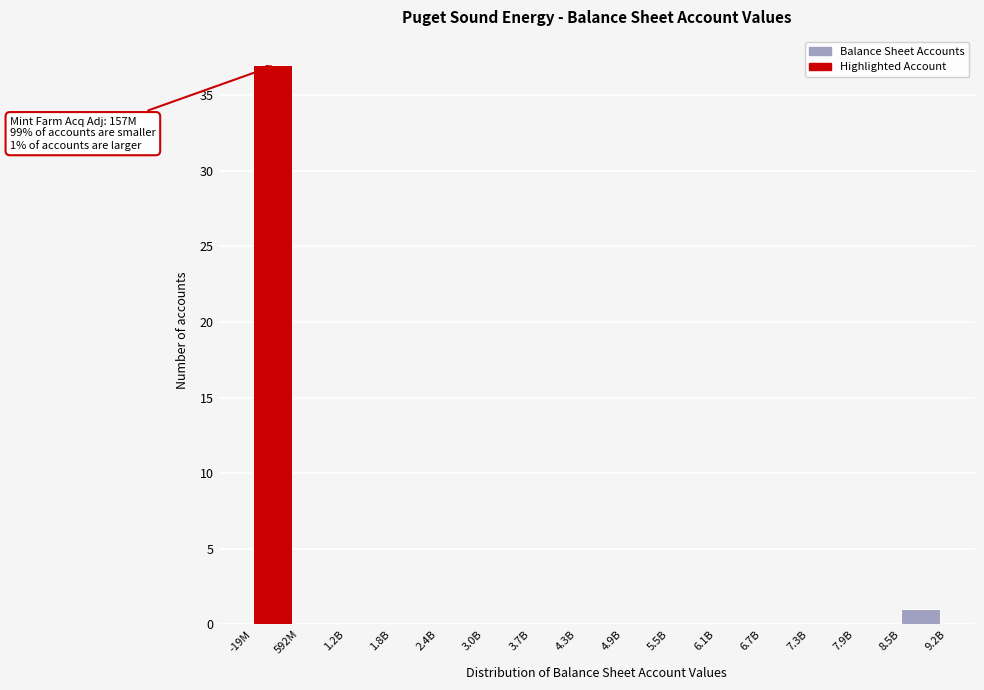

Reading right to left, what are all the values shown in this chart?

8.5B=1	7.9B=0	7.3B=0	6.7B=0	6.1B=0	5.5B=0	4.9B=0	4.3B=0	3.7B=0	3.0B=0	2.4B=0	1.8B=0	1.2B=0	592M=0	-19M=37